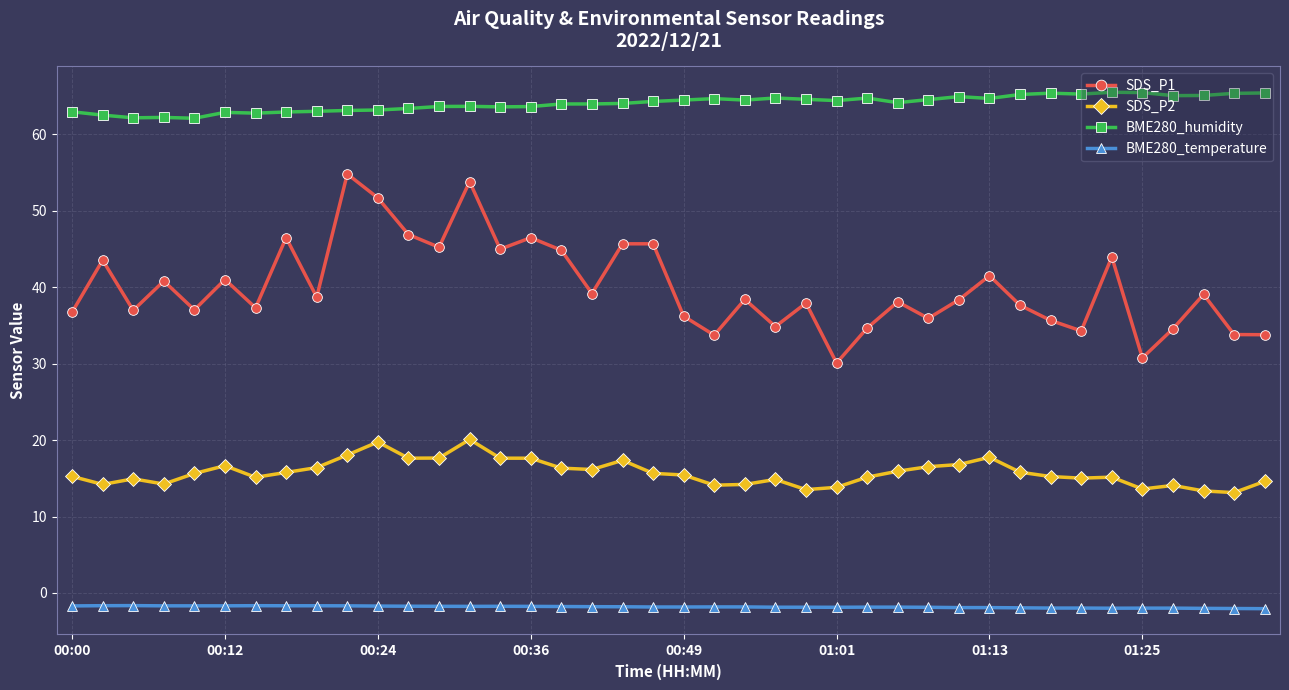

Which series has the largest total across all categories?

BME280_humidity